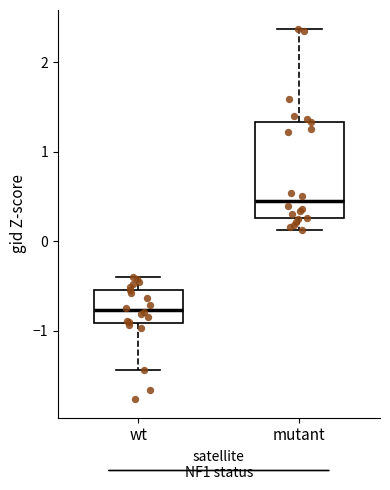

Which box's median line is the highest?

mutant